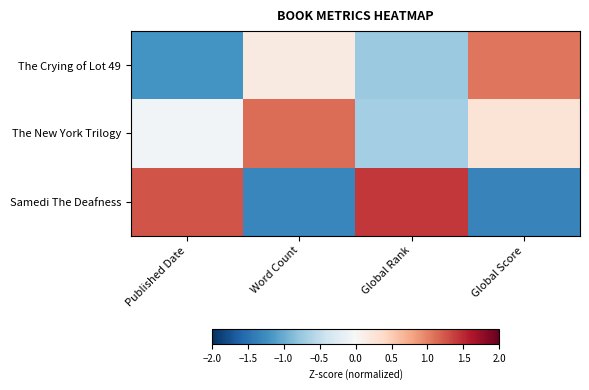

What is the spread (max minus min) of values at Global Score?

2.4